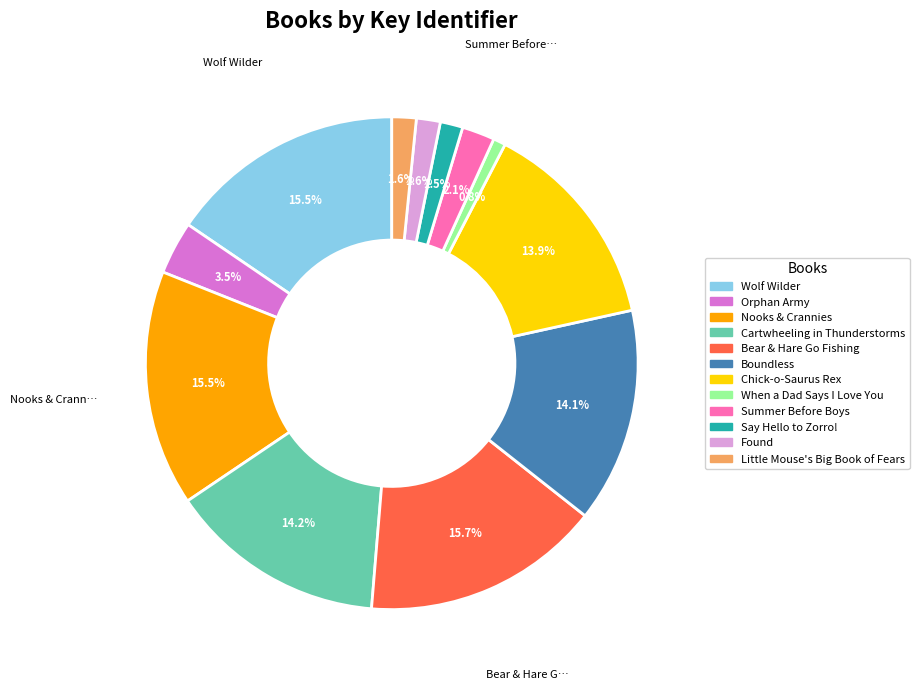

Approximately how many times larger is the value at Nooks & Crannies compared to Wolf Wilder?

1.0